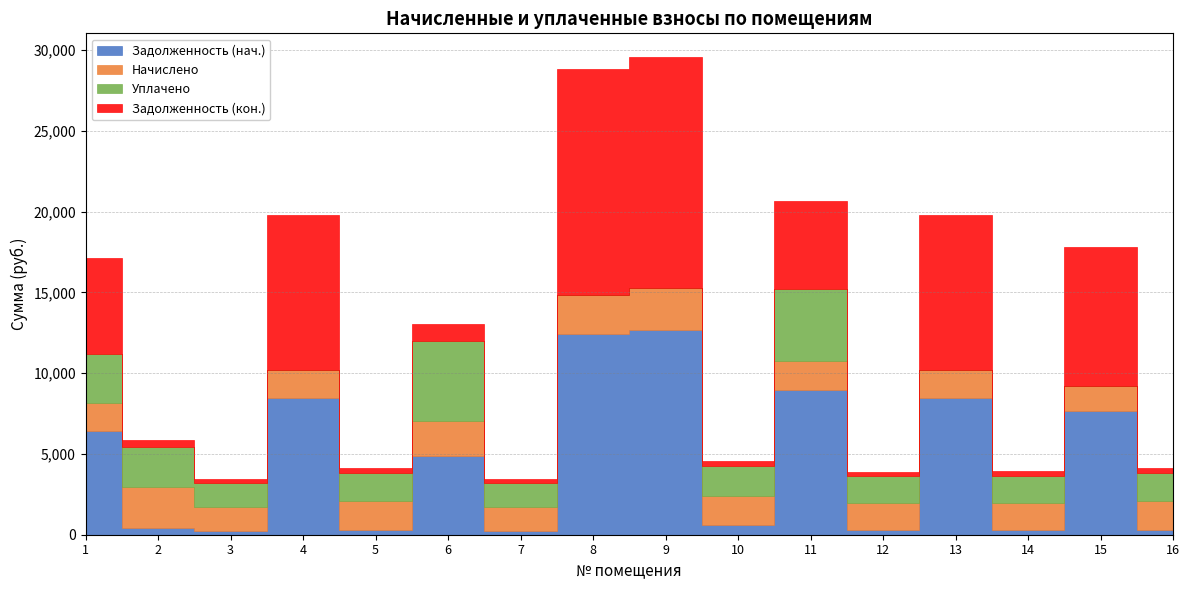

At which label does Задолженность (кон.) reach its peak?

9